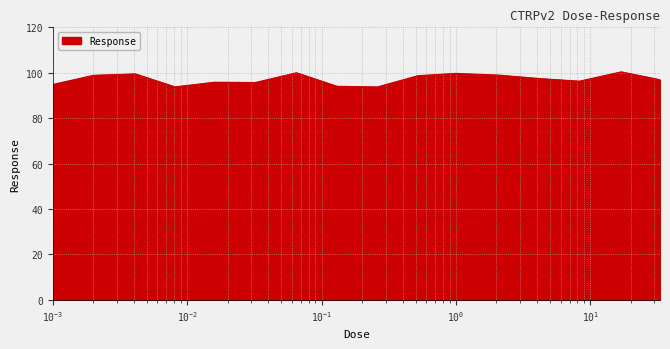

What is the difference between the second highest and minimum values?

6.2